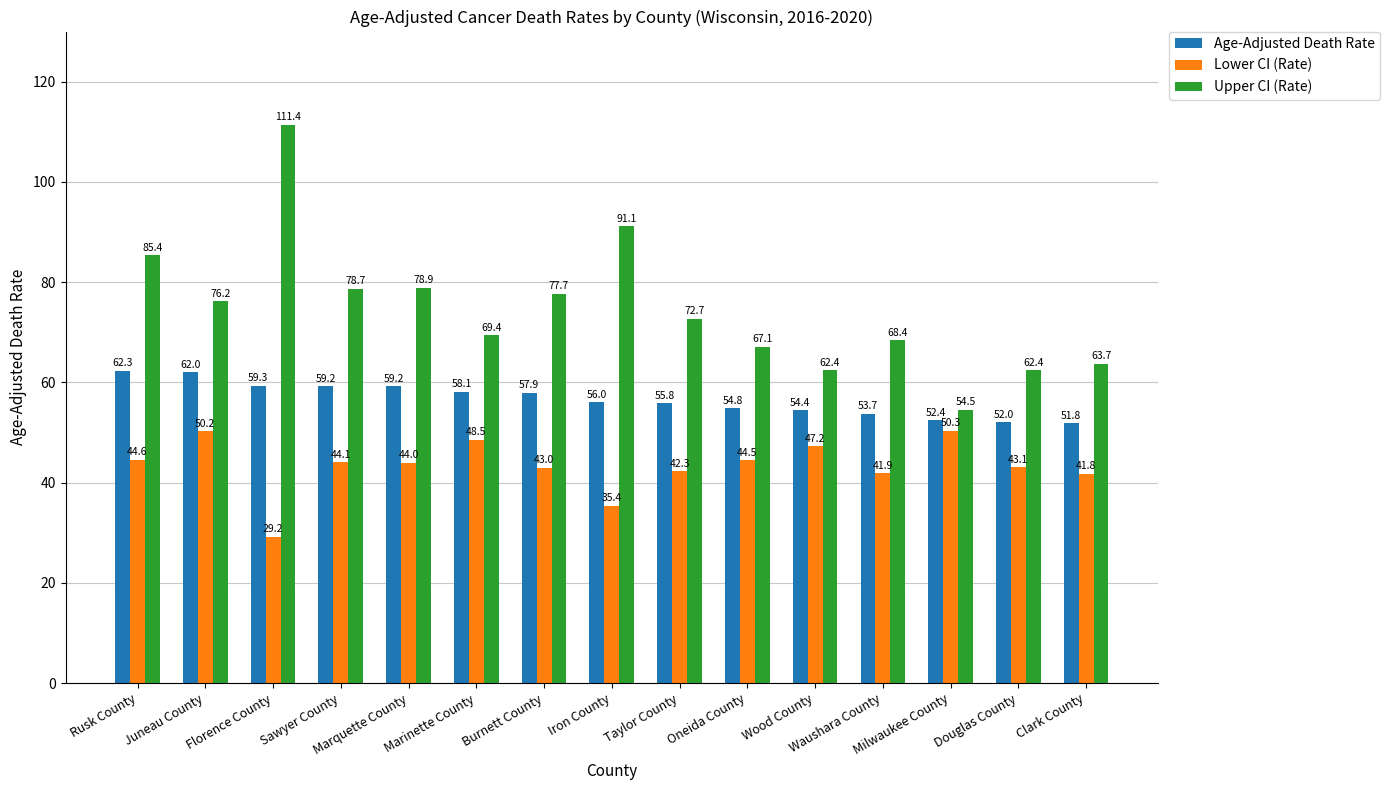

Is the value of Age-Adjusted Death Rate at Juneau County greater than the value of Upper CI (Rate) at Iron County?

No